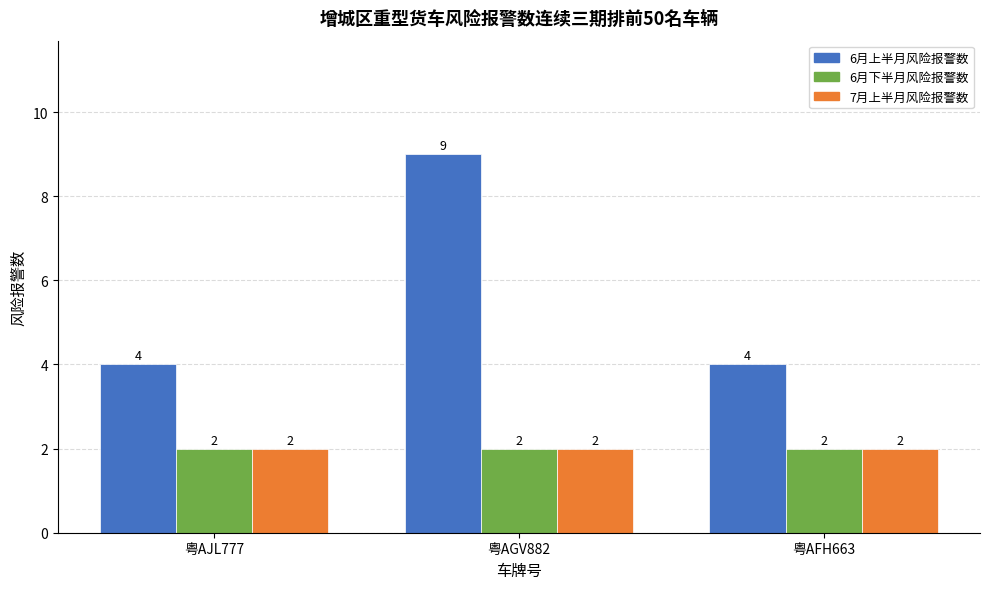

Read the 7月上半月风险报警数 value at 粤AJL777.

2